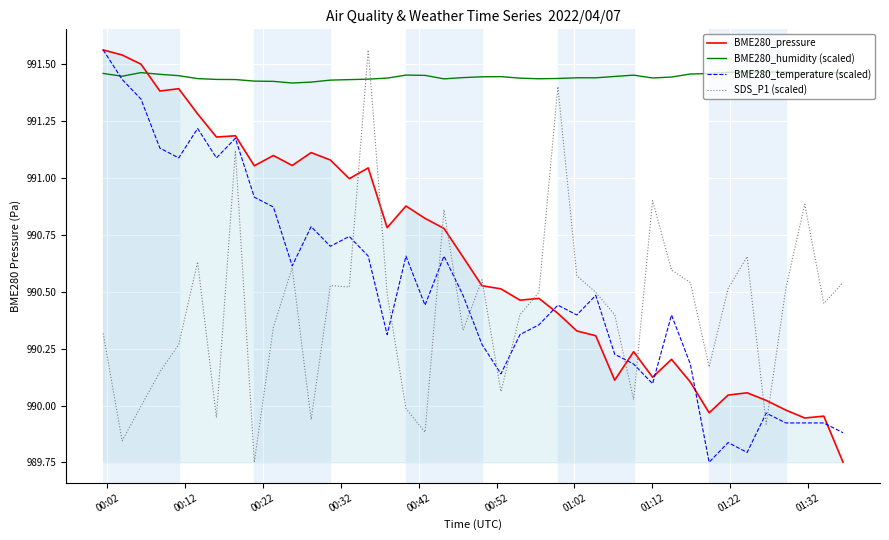

How many intersections are there between BME280_humidity (scaled) and BME280_pressure?

1